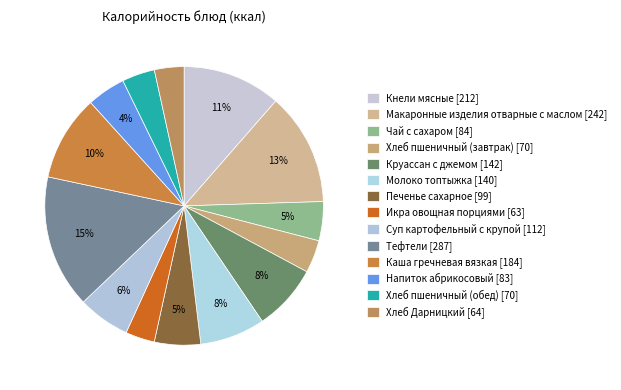

Which slice is the largest?

Тефтели